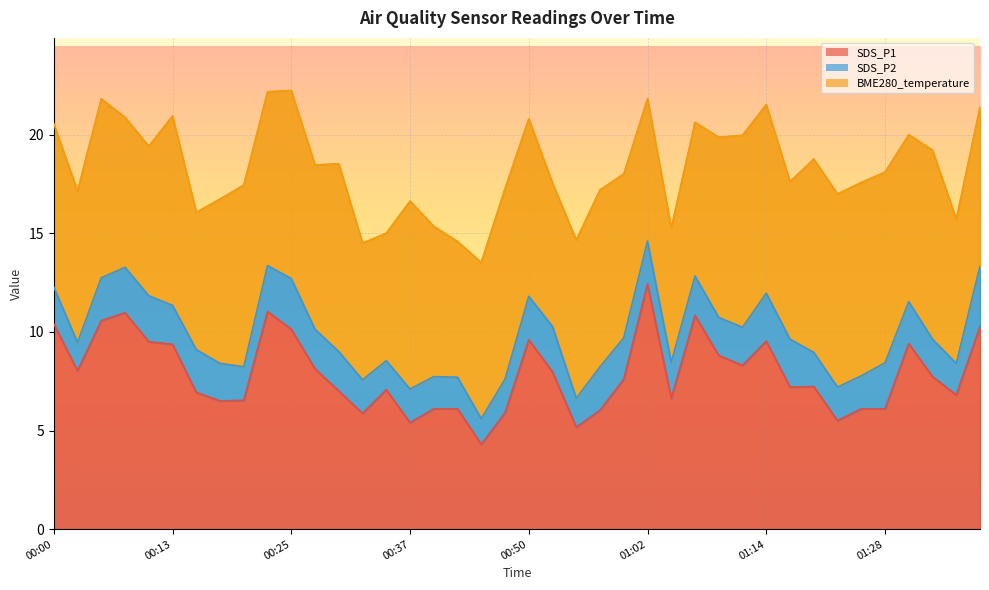

At which label does SDS_P2 reach its minimum?

00:44